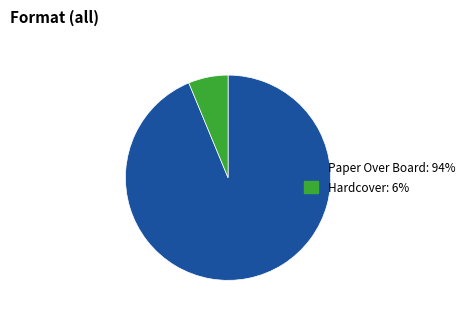

Rank the categories by value from lowest to highest.

Hardcover, Paper Over Board